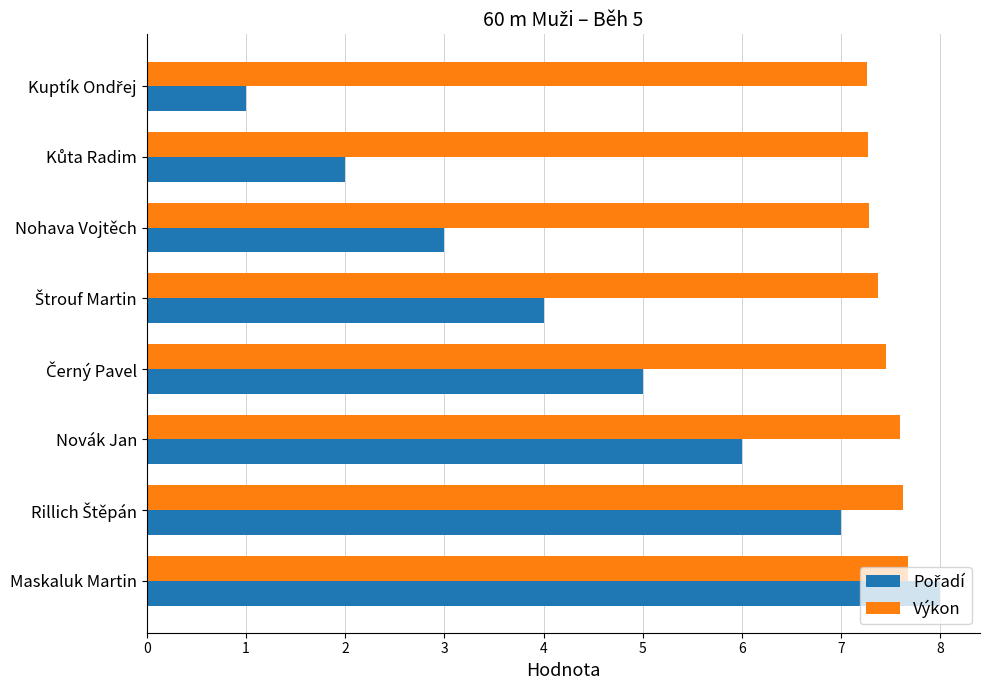

What is the average value of the Výkon series?

7.4